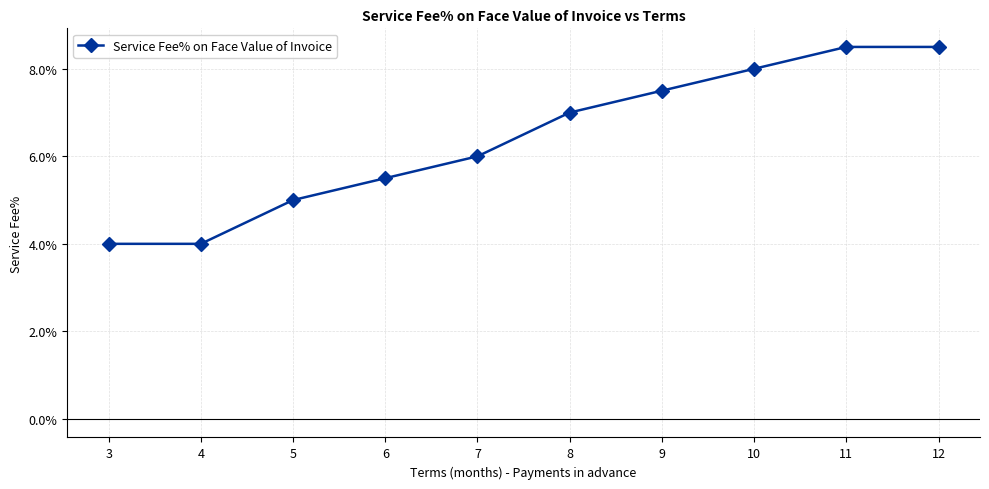

Rank the categories by value from lowest to highest.

3, 4, 5, 6, 7, 8, 9, 10, 11, 12